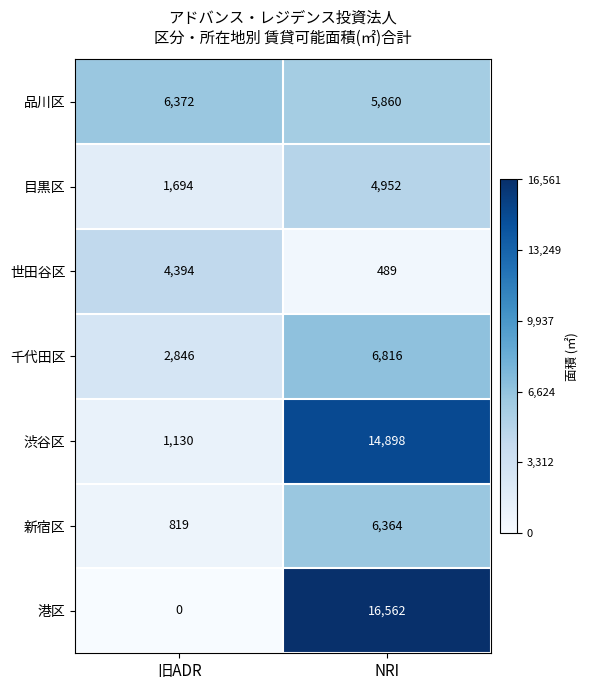

What is the difference between the highest and lowest values at NRI?

16073